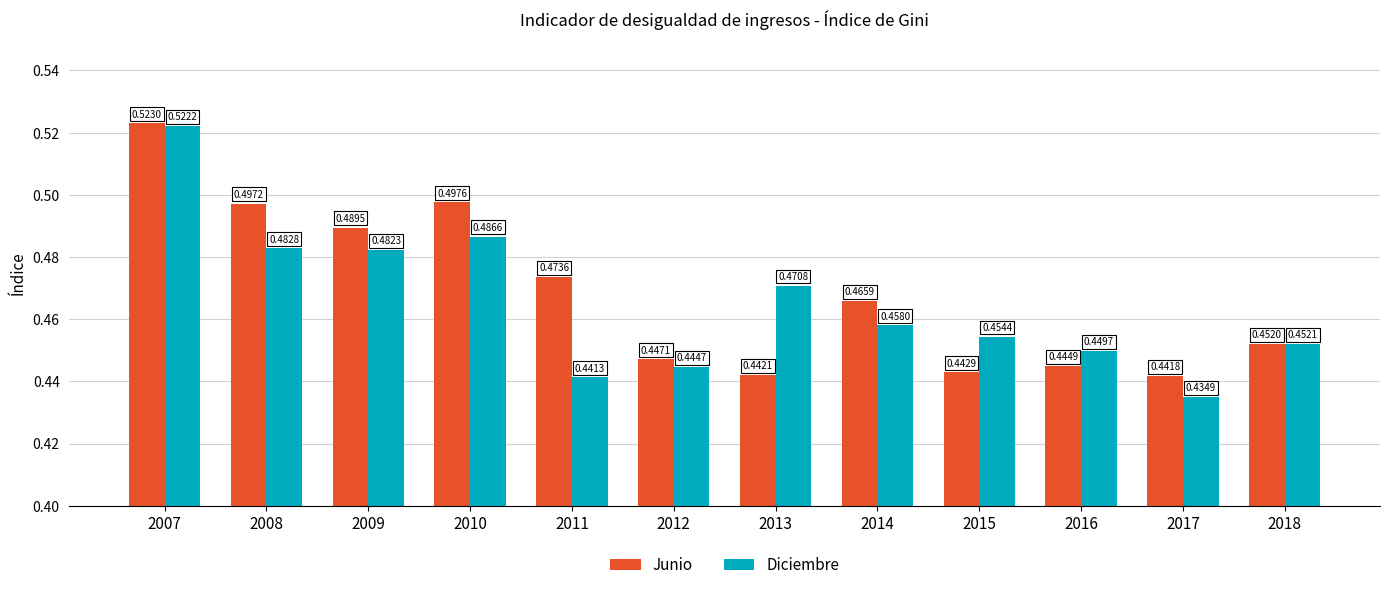

Which series has the widest spread of values?

Diciembre